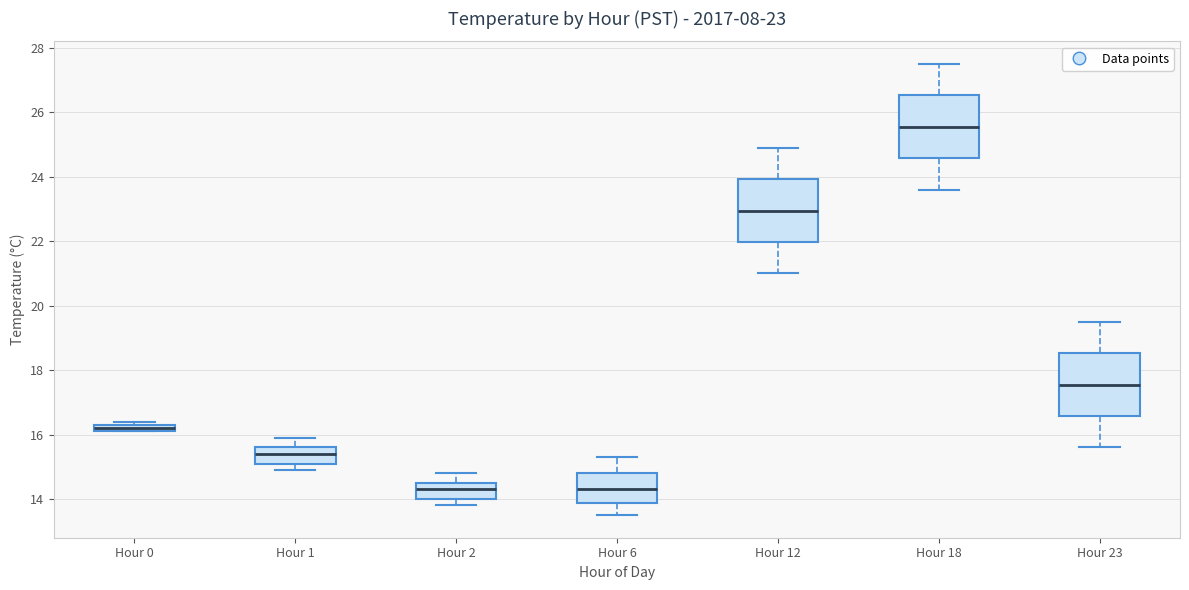

Which box's median line is the highest?

Hour 18